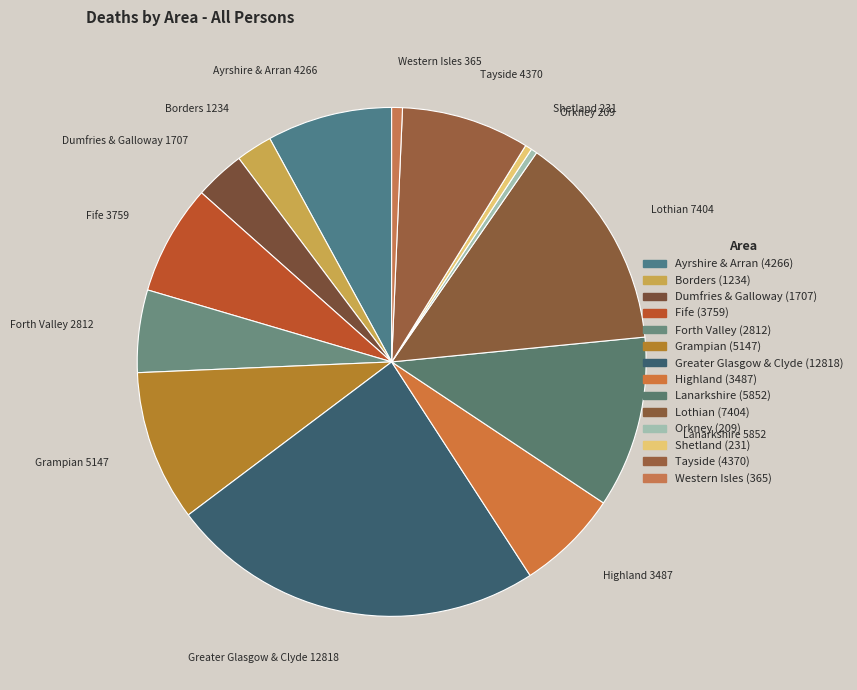

What is the smallest slice in the pie chart?

Orkney